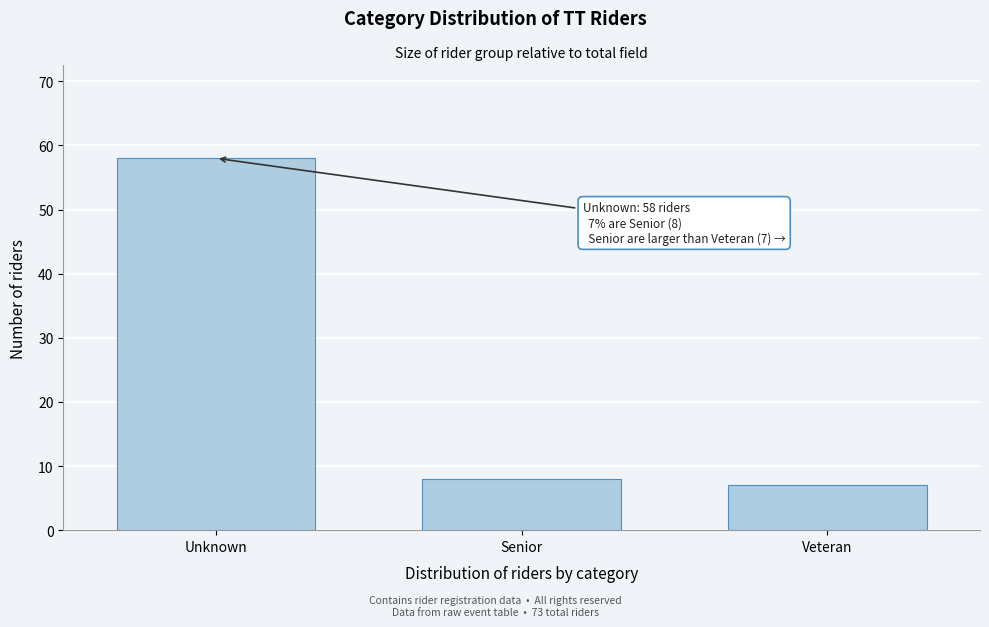

Reading right to left, transcribe all the data shown in this chart.

Veteran=7	Senior=8	Unknown=58